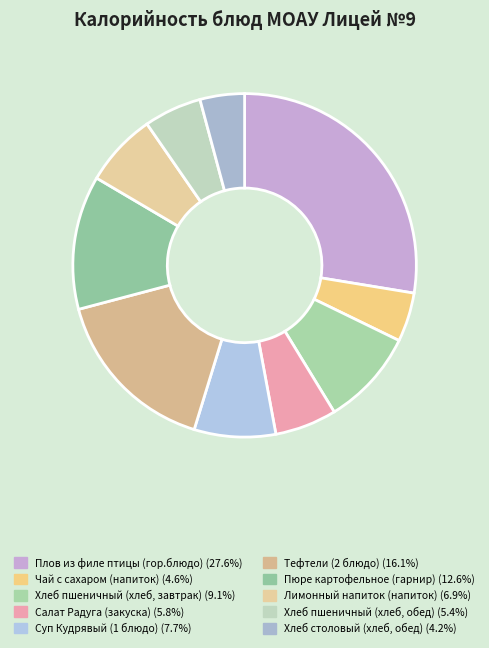

Which category has the smallest portion of the pie?

Хлеб столовый (хлеб, обед)